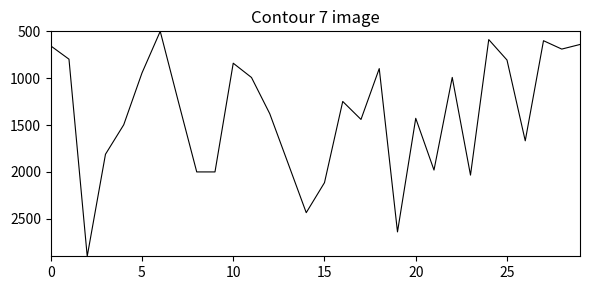

How many lines are shown in the chart?

1